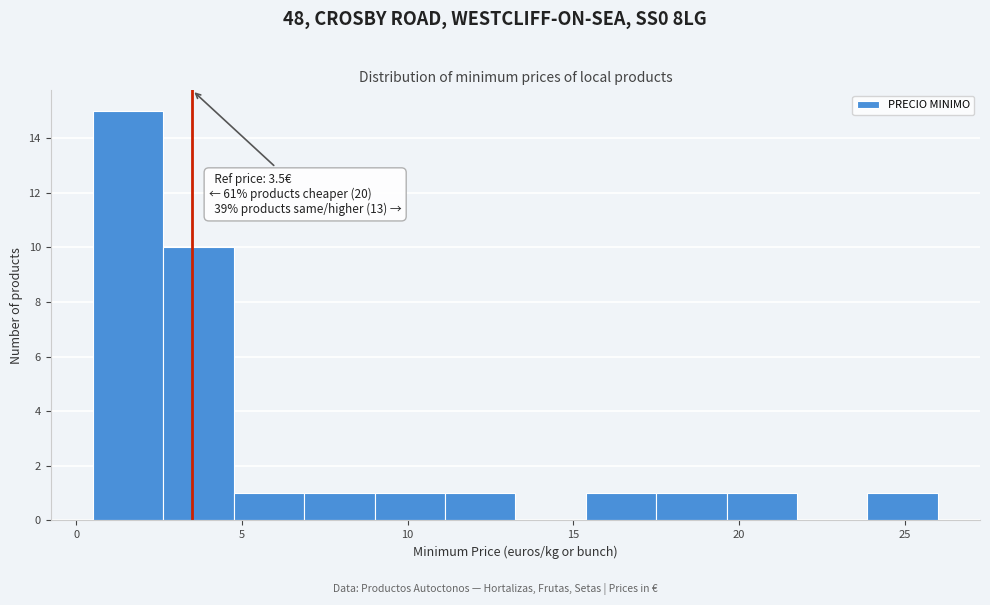

Which range on the x-axis has the tallest bar?

0.5 to 2.5